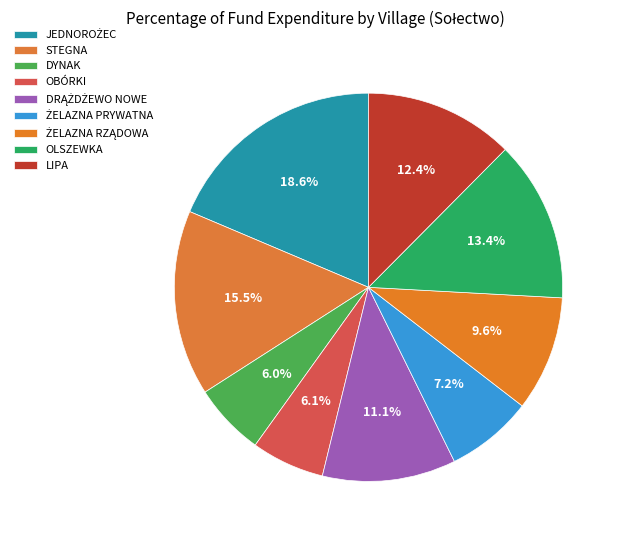

How many slices are in this pie chart?

9